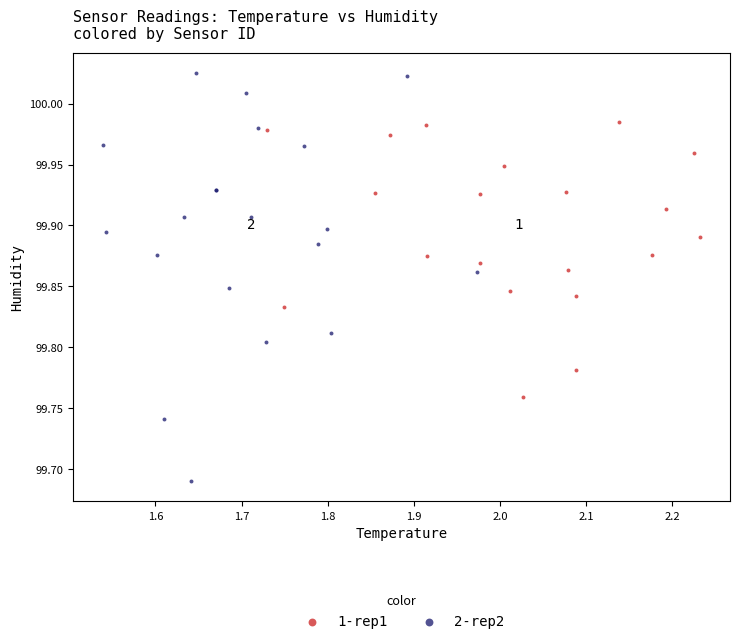

What are all the series names shown in the legend?

1-rep1, 2-rep2